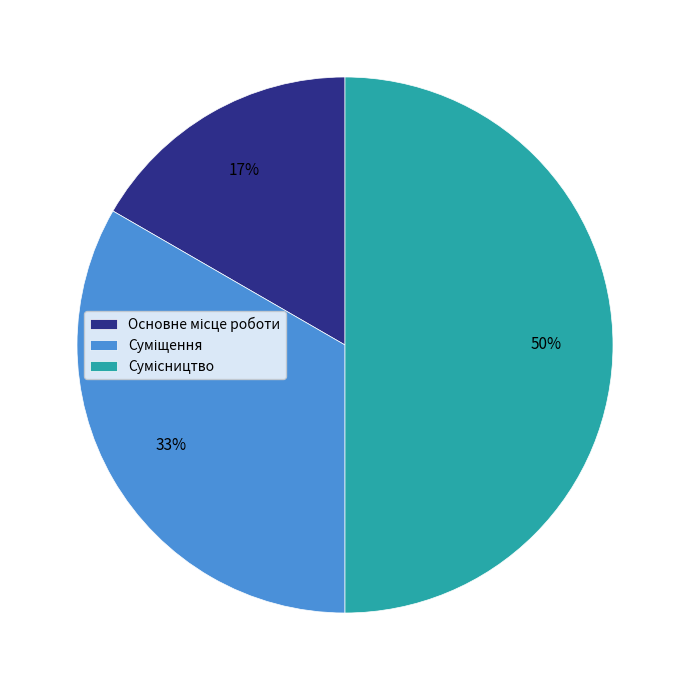

To the nearest percent, what is the average slice percentage?

33%